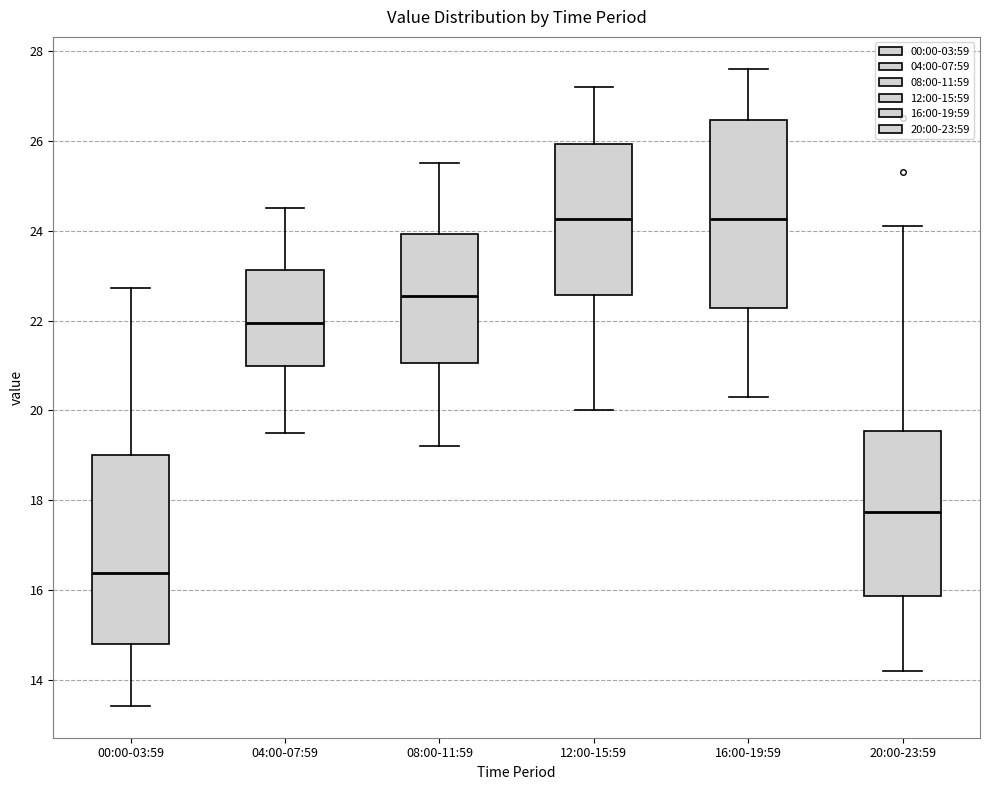

Reading left to right, transcribe this box plot: for each box, give where its median line is, the range the box spans, and where its two whiskers end, as read against the y-axis. The values are not printed on the chart, so give them approximately, as read against the axis.

00:00-03:59: median 16.4, box 14.8 to 19.0, whiskers 13.4 to 22.8
04:00-07:59: median 22.0, box 21.0 to 23.2, whiskers 19.6 to 24.6
08:00-11:59: median 22.6, box 21.0 to 24.0, whiskers 19.2 to 25.6
12:00-15:59: median 24.2, box 22.6 to 26.0, whiskers 20.0 to 27.2
16:00-19:59: median 24.2, box 22.2 to 26.4, whiskers 20.4 to 27.6
20:00-23:59: median 17.8, box 15.8 to 19.6, whiskers 14.2 to 24.2